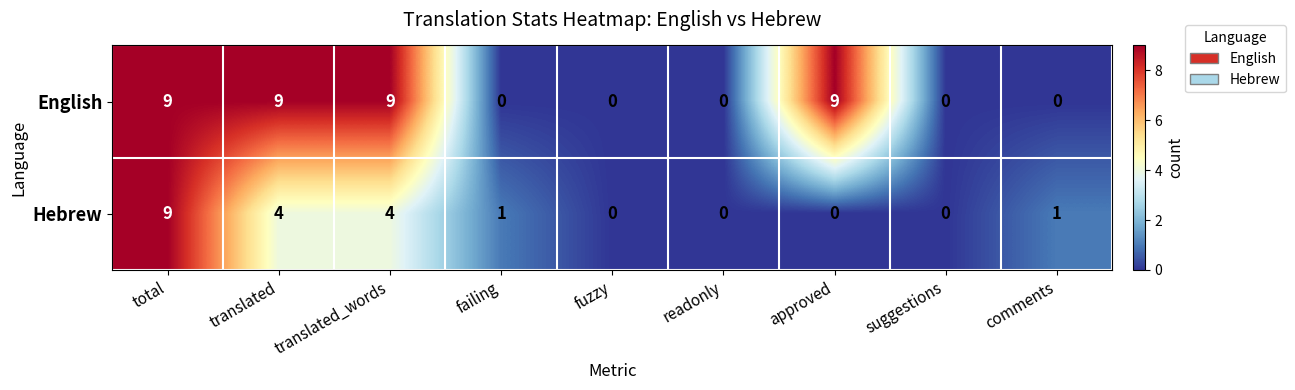

What is the total value across all series at failing?

1